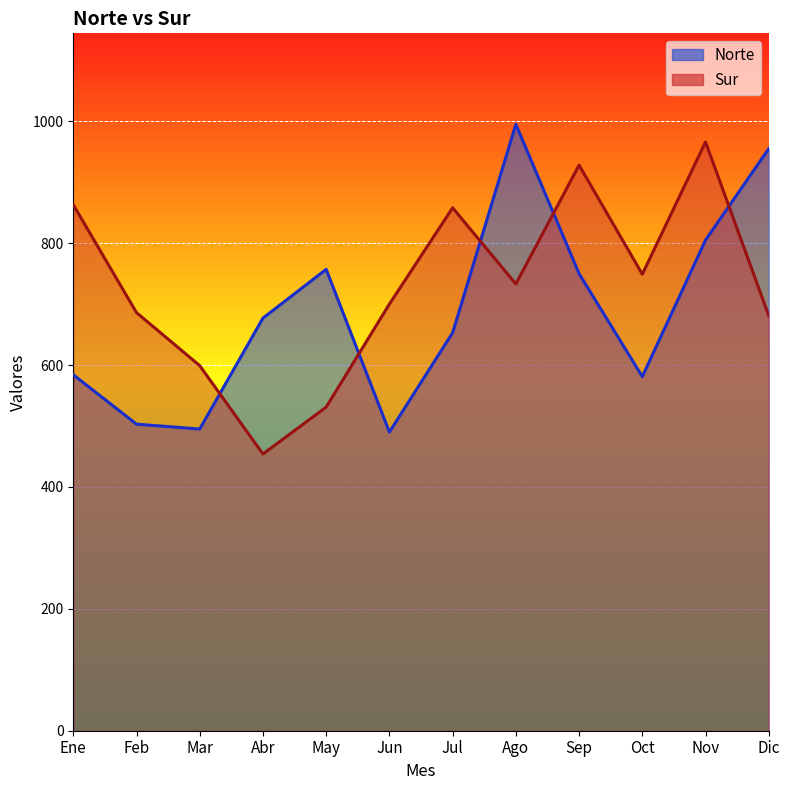

What is the difference between the maximum and minimum values in the Sur series?

512